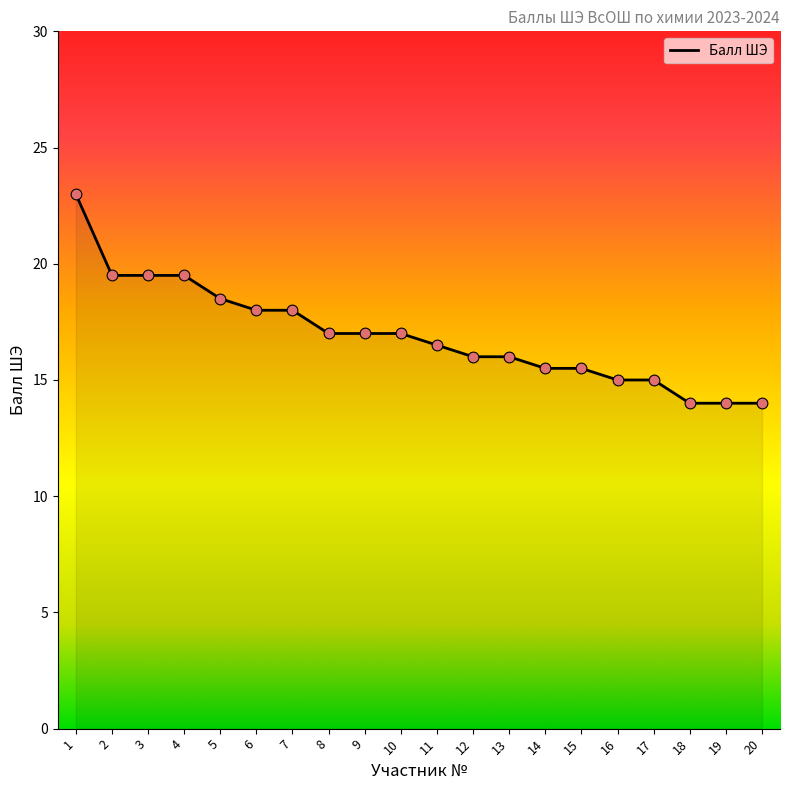

What is the change in value from 8 to 19?

-3.0